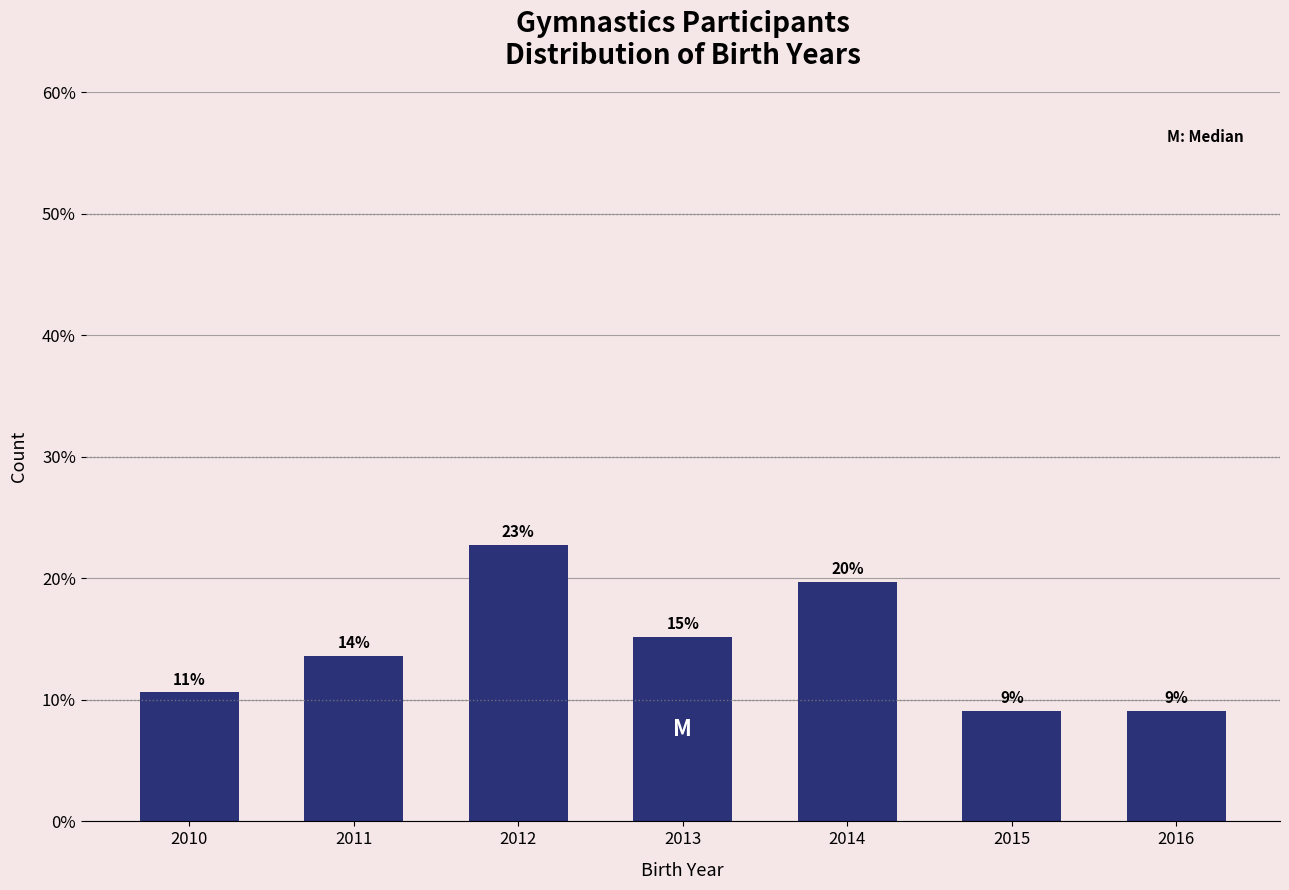

Does the chart contain any negative values?

No